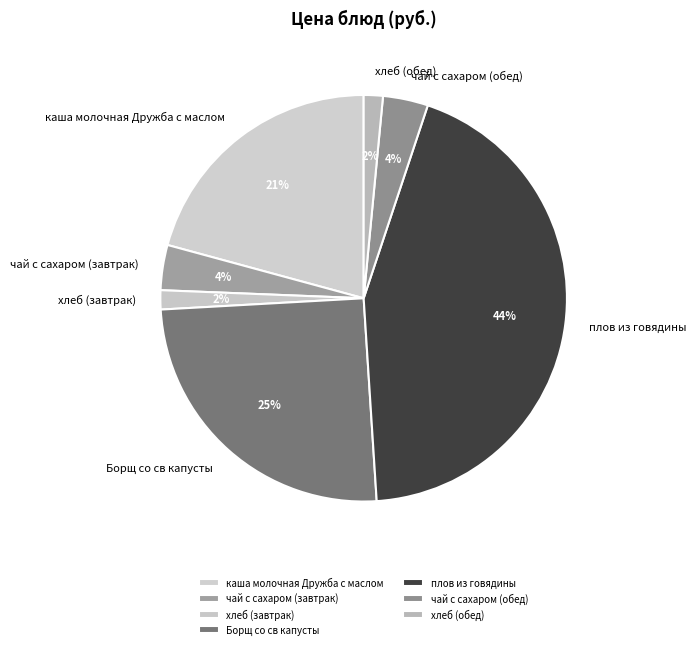

The чай с сахаром (завтрак) slice represents 17% of the pie. True or false?

False